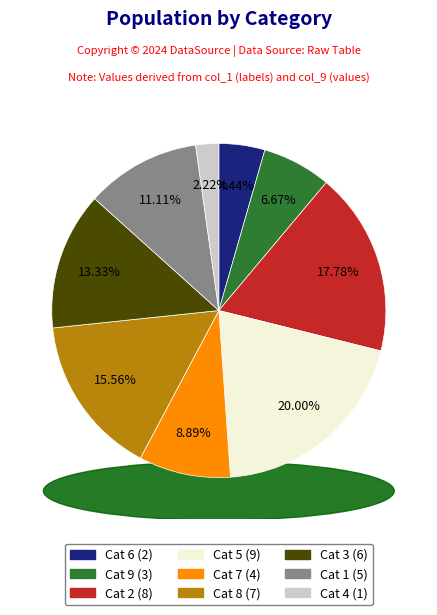

Count the number of slices in the pie.

9